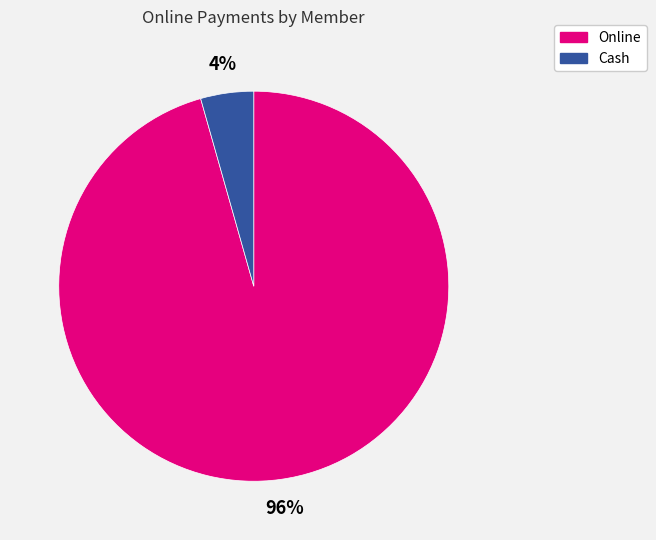

True or false: Online accounts for 96% of the total.

True